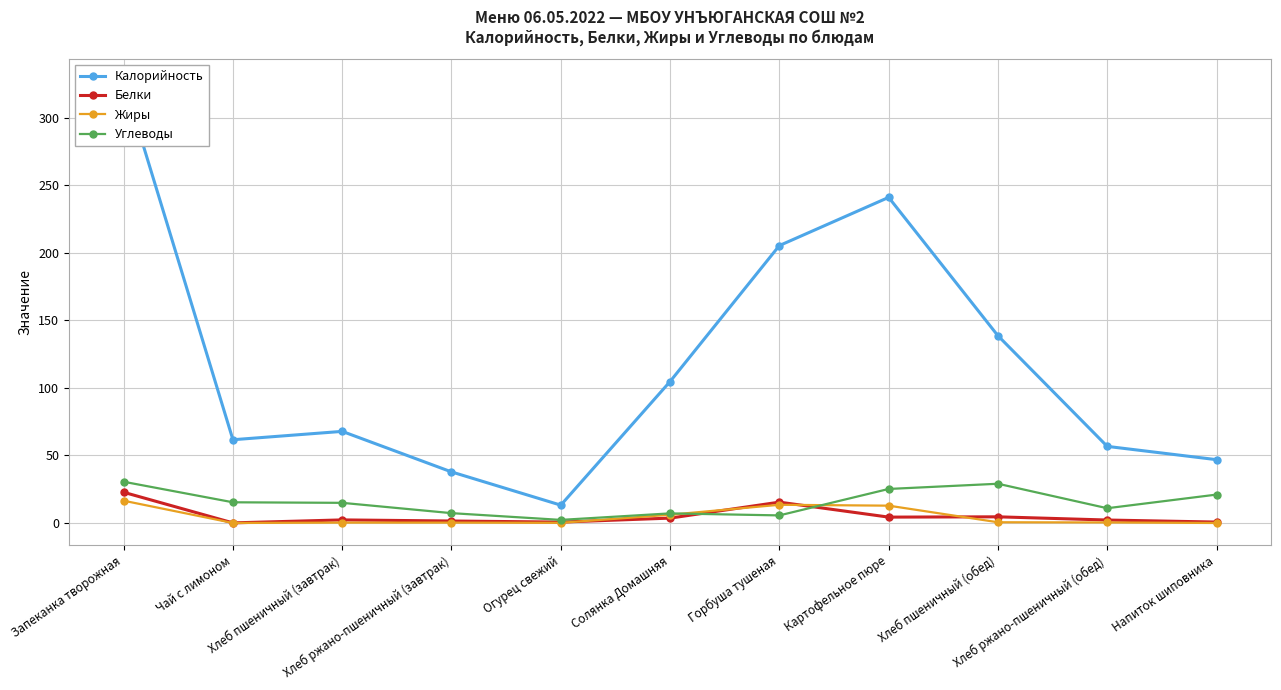

At how many categories does at least one series exceed 28?

10